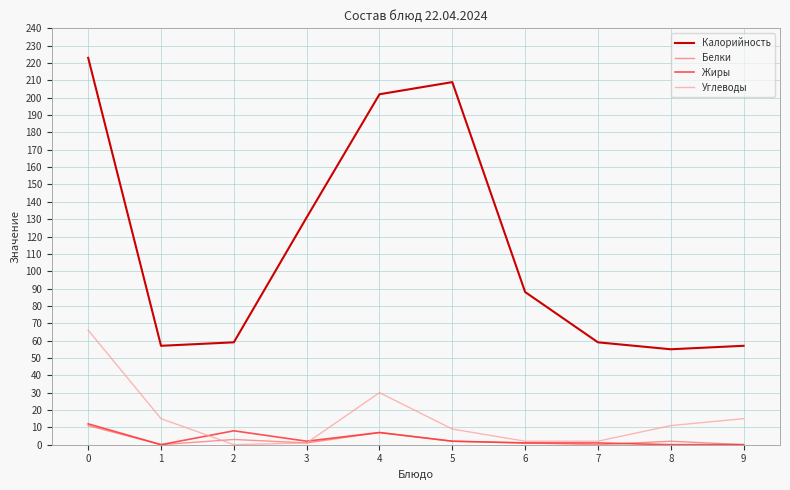

Reading left to right, what are all the values shown in this chart?

Калорийность: 0=223	1=57	2=59	3=131	4=202	5=209	6=88	7=59	8=55	9=57
Белки: 0=11	1=0	2=3	3=1	4=7	5=2	6=1	7=0	8=2	9=0
Жиры: 0=12	1=0	2=8	3=2	4=7	5=2	6=1	7=1	8=0	9=0
Углеводы: 0=66	1=15	2=0	3=1	4=30	5=9	6=2	7=2	8=11	9=15